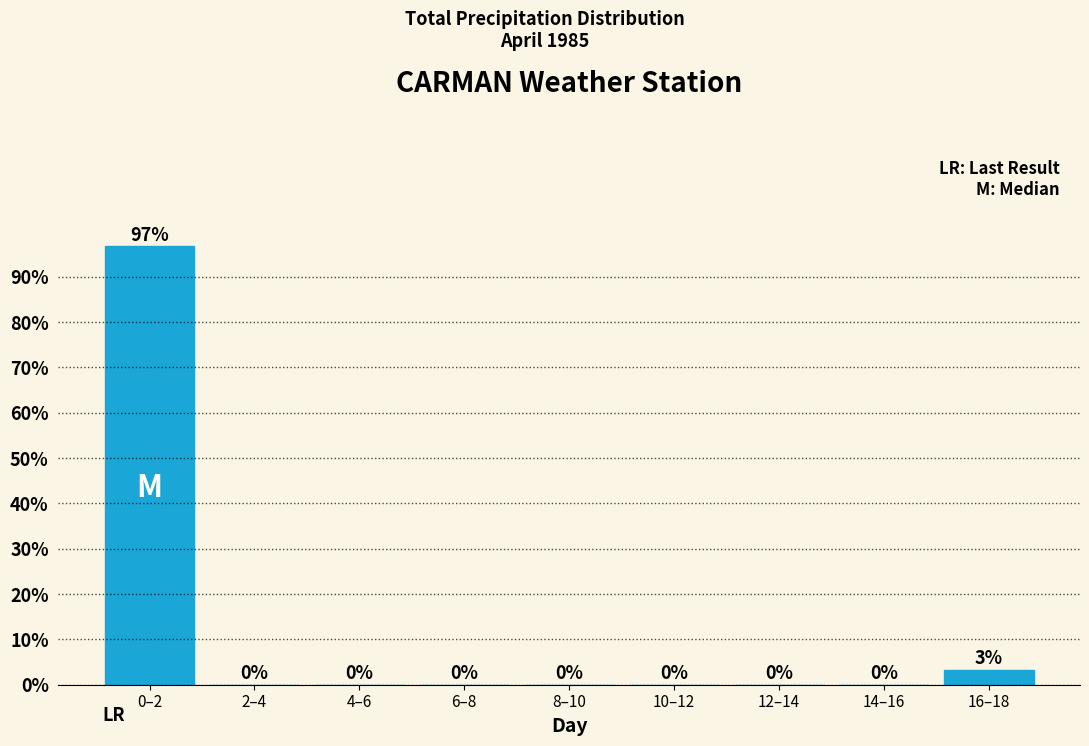

True or false: the data shows 0.0 at 12–14.

True